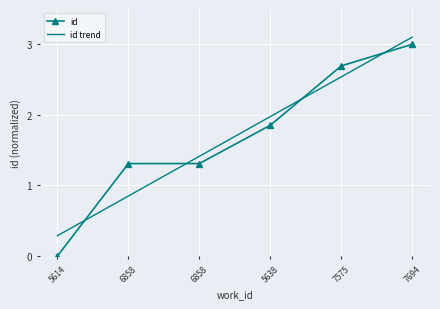

After their last crossing, which series has the higher values: id or id trend?

id trend